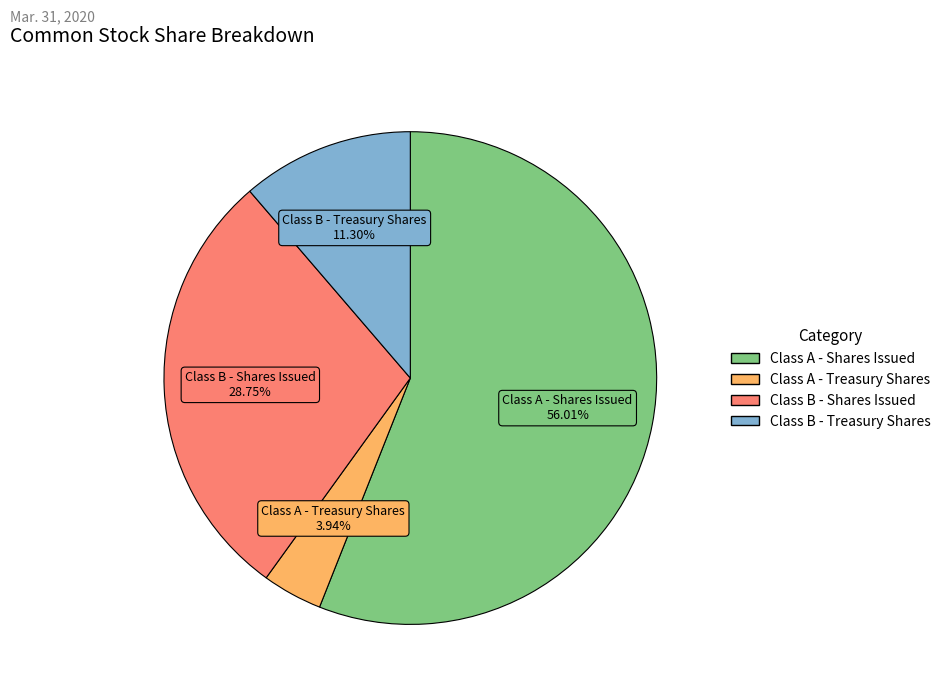

What percentage is the Class A - Shares Issued slice, to the nearest percent?

56%